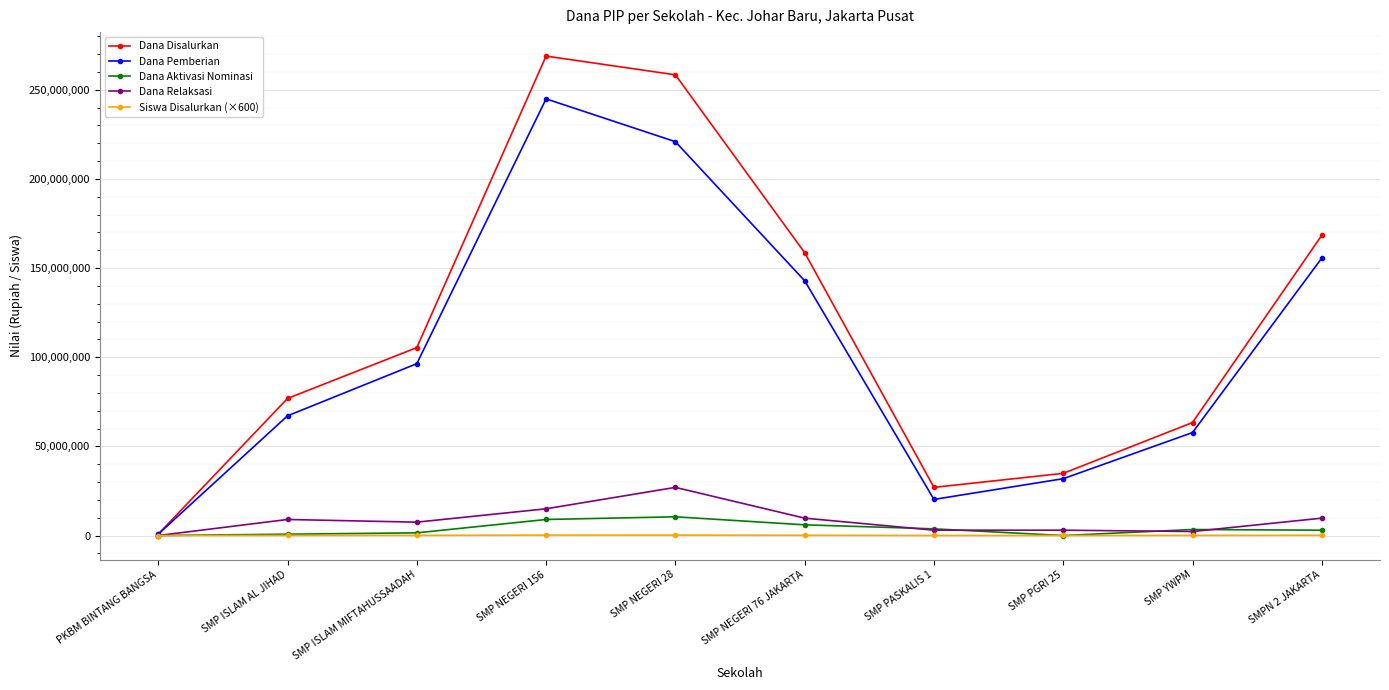

List the series in order of their peak value, highest first.

Dana Disalurkan, Dana Pemberian, Dana Relaksasi, Dana Aktivasi Nominasi, Siswa Disalurkan (×600)